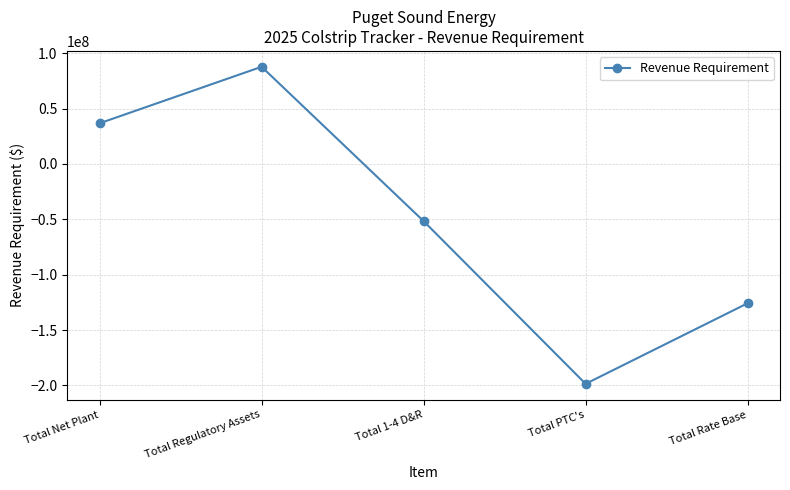

What is the minimum value shown in the chart?

-198499376.9